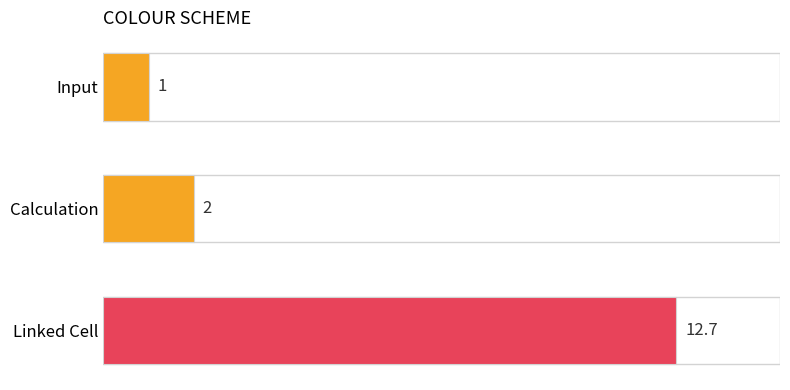

List the labels in order of value, smallest first.

Input, Calculation, Linked Cell